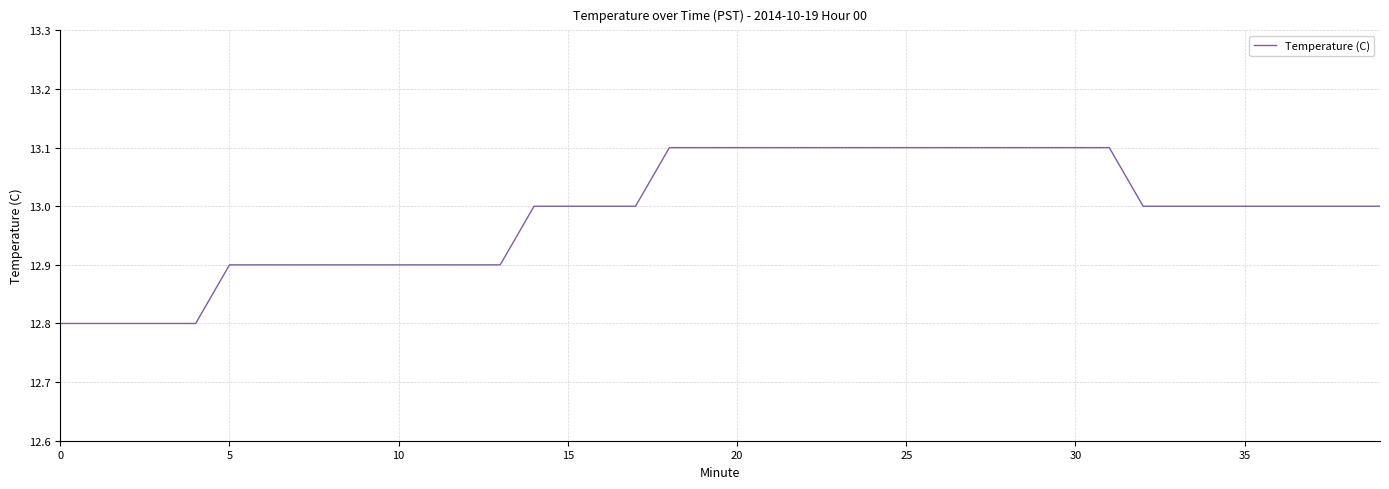

What is the smallest value displayed?

12.8